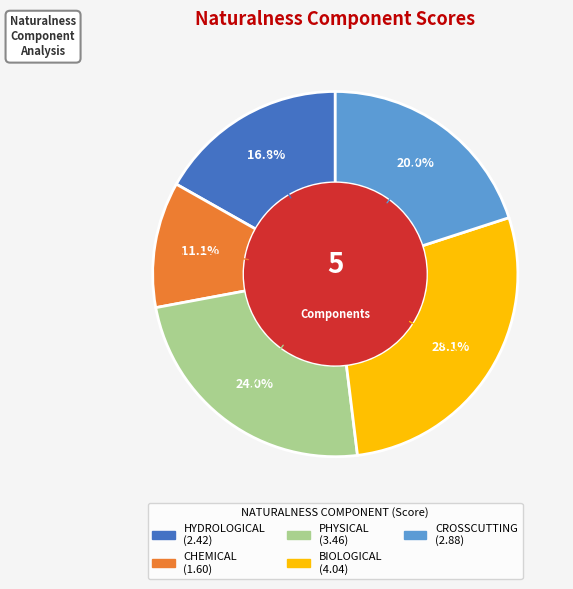

To the nearest percent, what portion does CHEMICAL represent?

11%